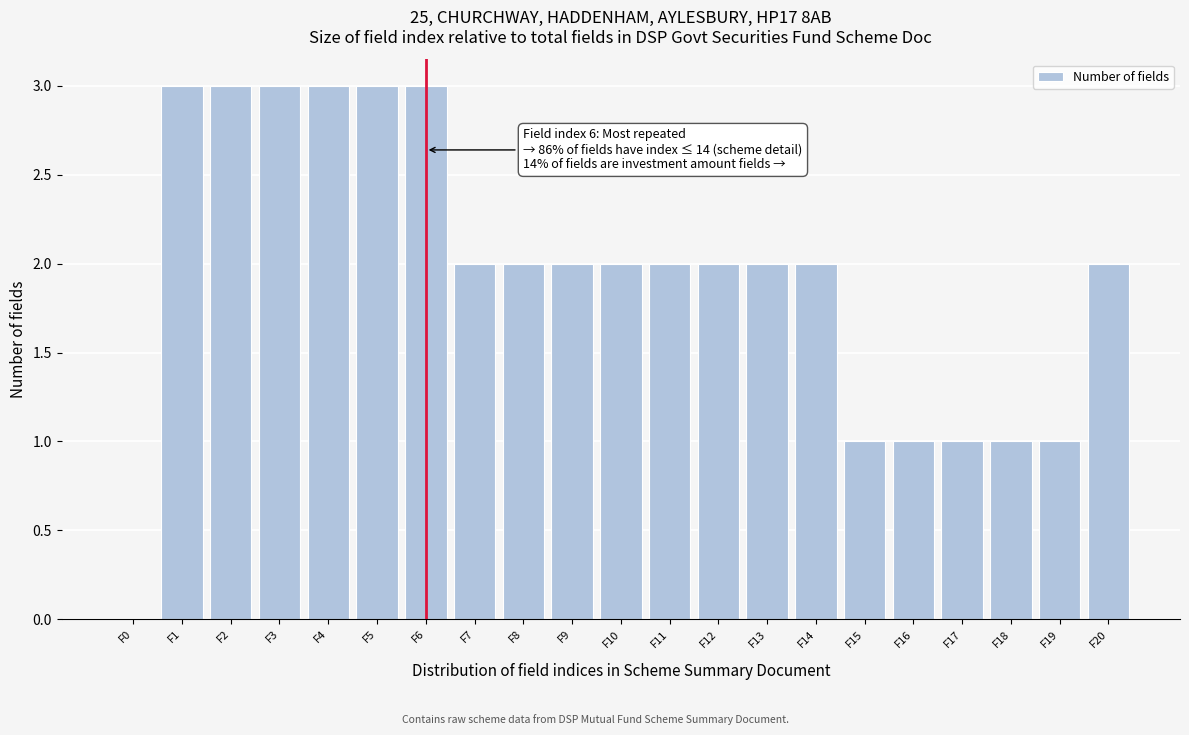

Reading left to right, transcribe all the data shown in this chart.

F0=0	F1=3	F2=3	F3=3	F4=3	F5=3	F6=3	F7=2	F8=2	F9=2	F10=2	F11=2	F12=2	F13=2	F14=2	F15=1	F16=1	F17=1	F18=1	F19=1	F20=2